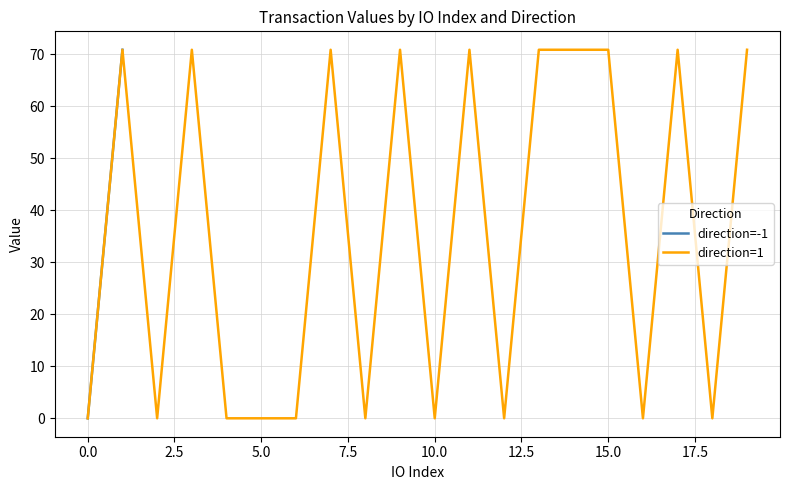

Does the chart display data point markers on the line(s)?

No